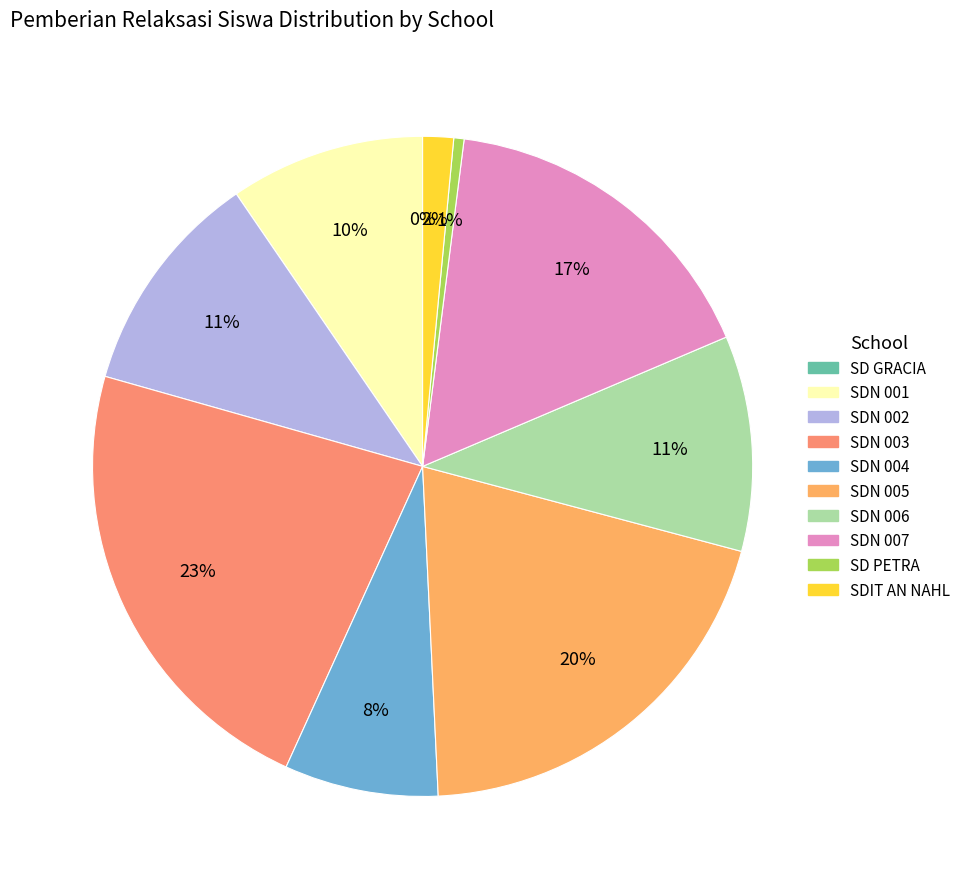

To the nearest percent, what is the combined percentage of SDIT AN NAHL and SD NEGERI 007 SERI KUALA LOBAM?

18%